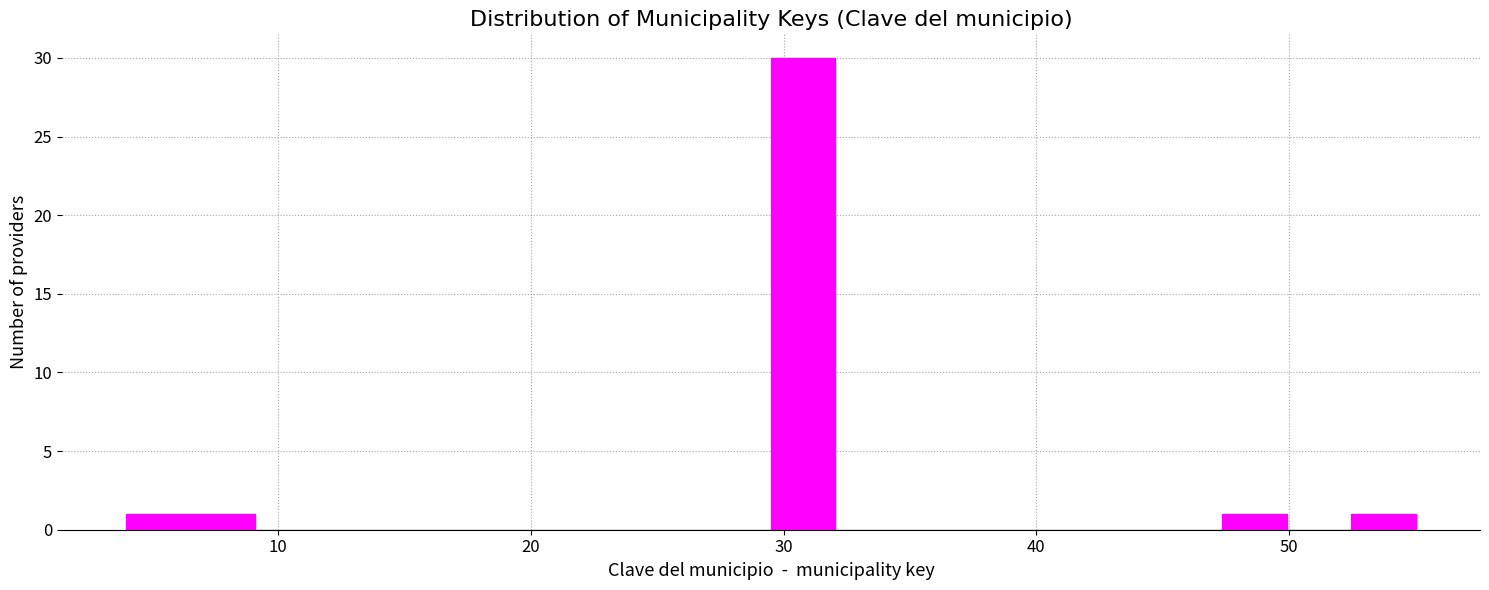

Read against the x-axis, roughly where is the centre of the tallest bar?

31